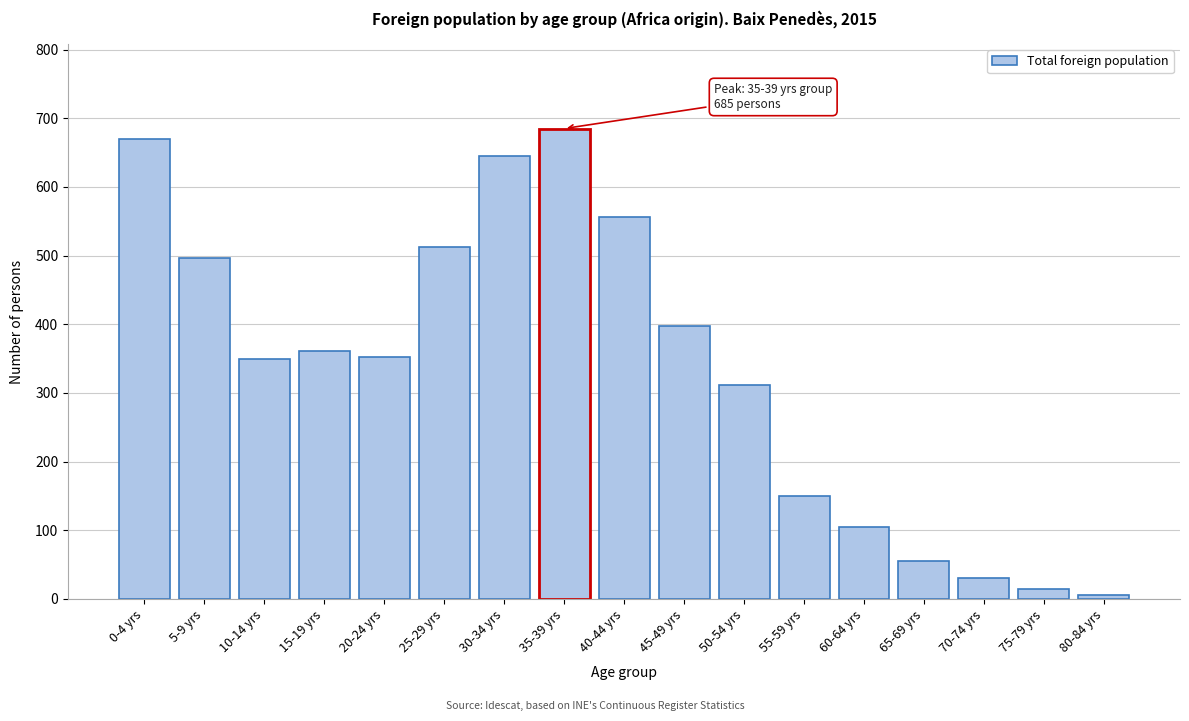

What is the greatest value displayed?

685